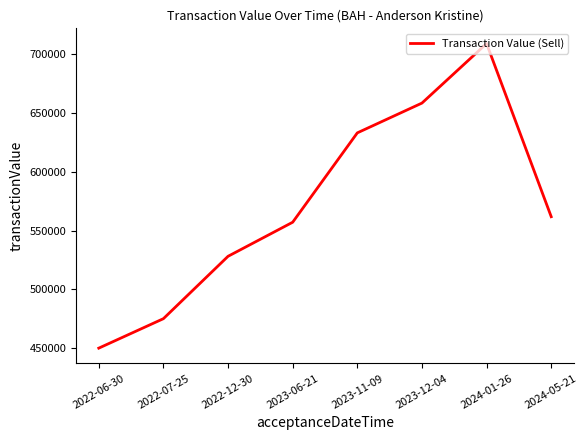

List the labels in order of value, largest first.

2024-01-26, 2023-12-04, 2023-11-09, 2024-05-21, 2023-06-21, 2022-12-30, 2022-07-25, 2022-06-30